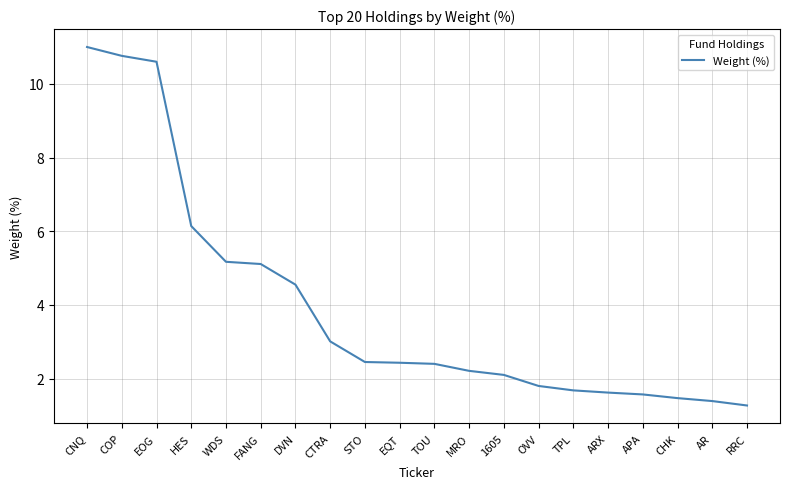

Where does the data first go above 2?

CNQ